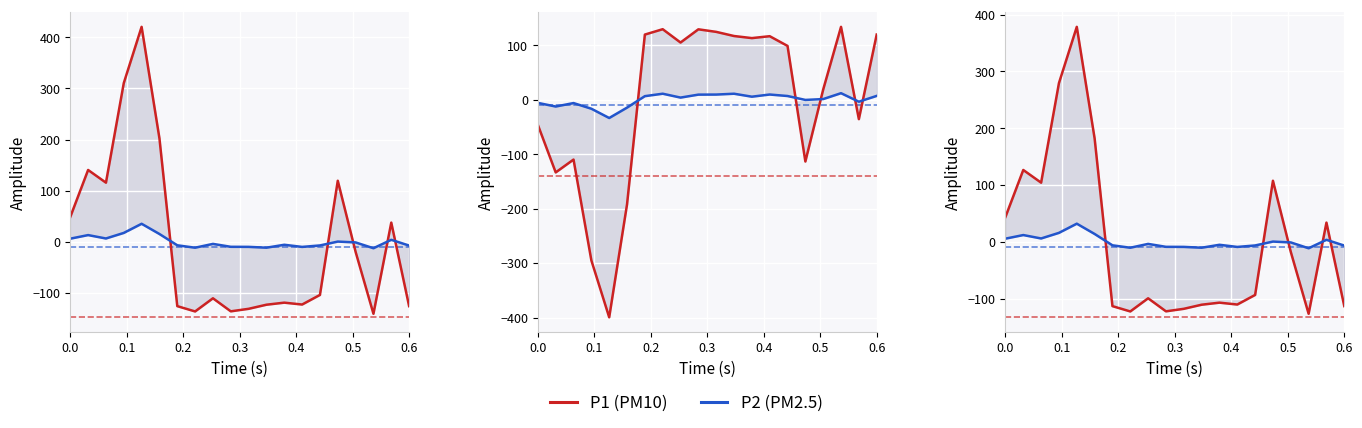

True or false: P1 has a value of -172.2 at 14.

False